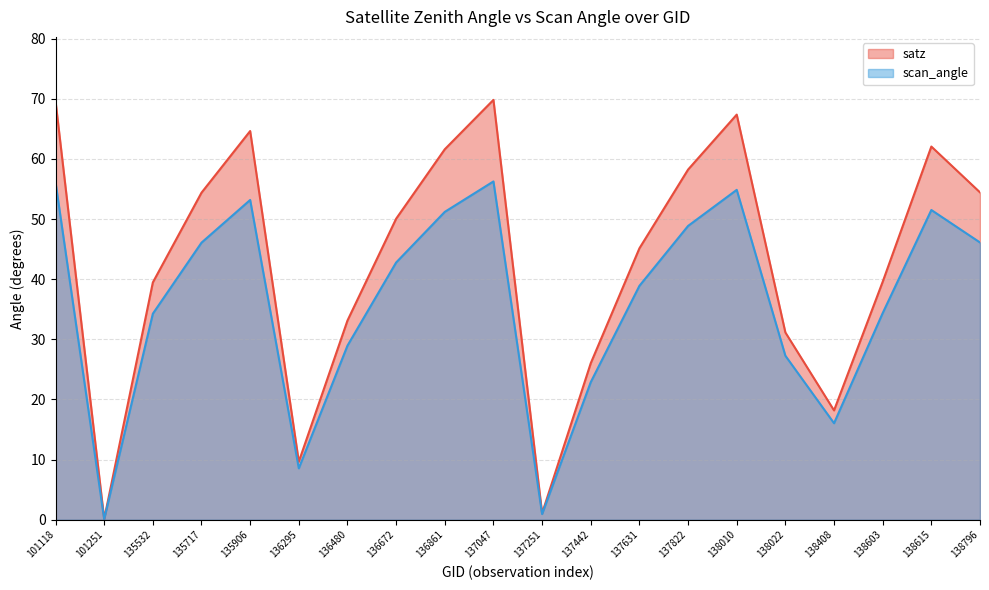

Is the value of satz at 101118 greater than the value of scan_angle at 136672?

Yes